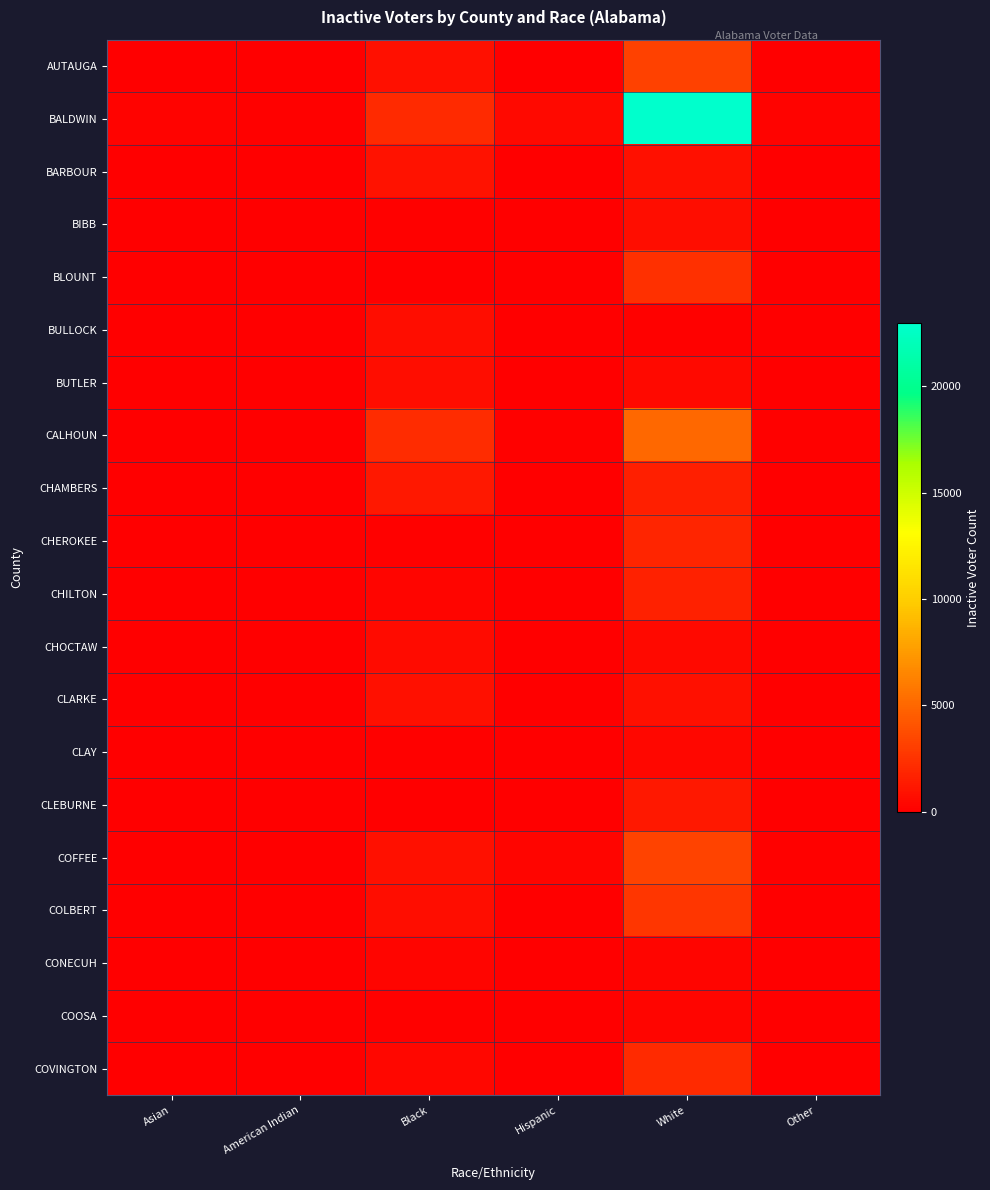

What is the greatest value displayed?

22960